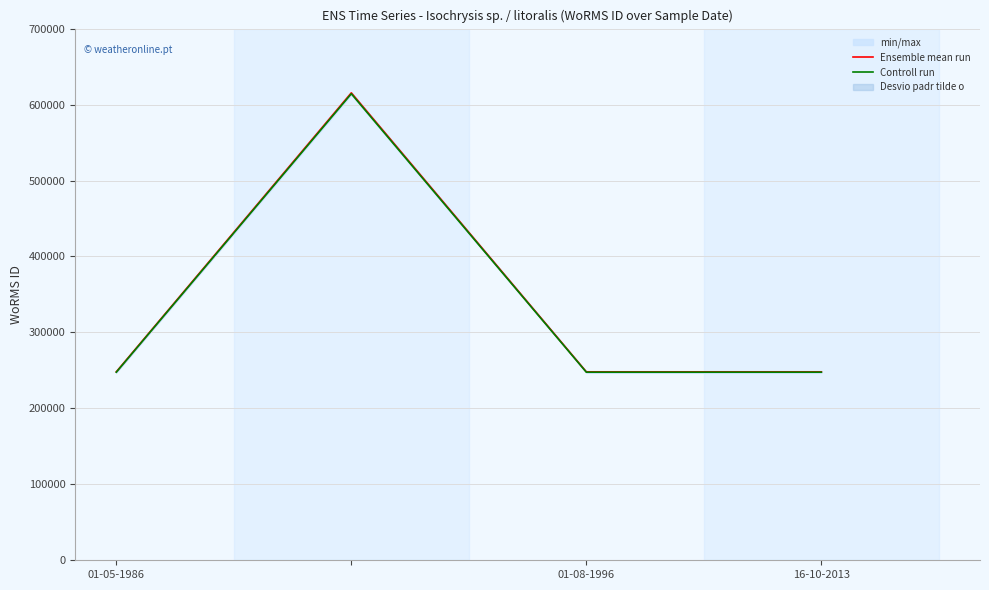

What is the difference between the maximum and minimum values in the Controll run series?

366556.4